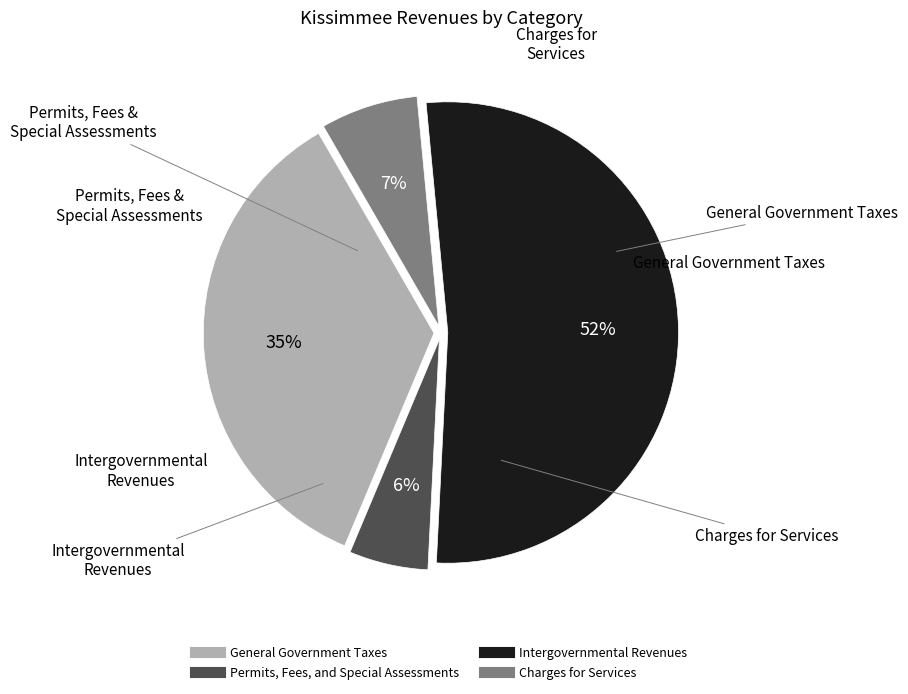

How many segments does this pie chart have?

4